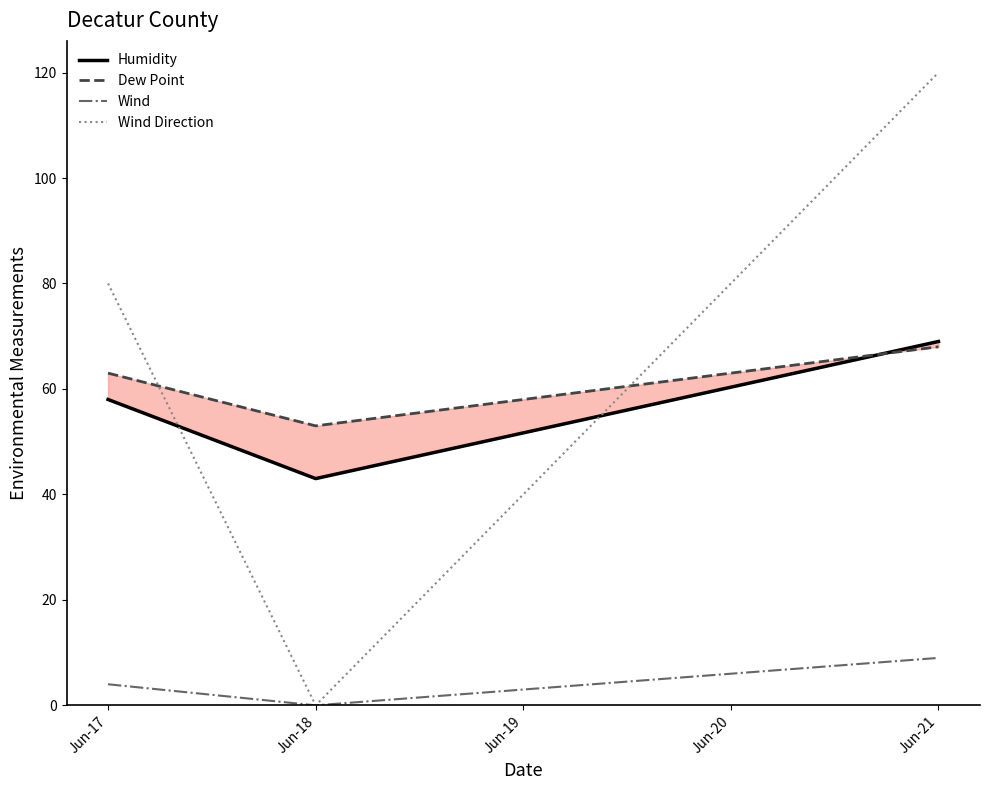

How many lines are shown in the chart?

4